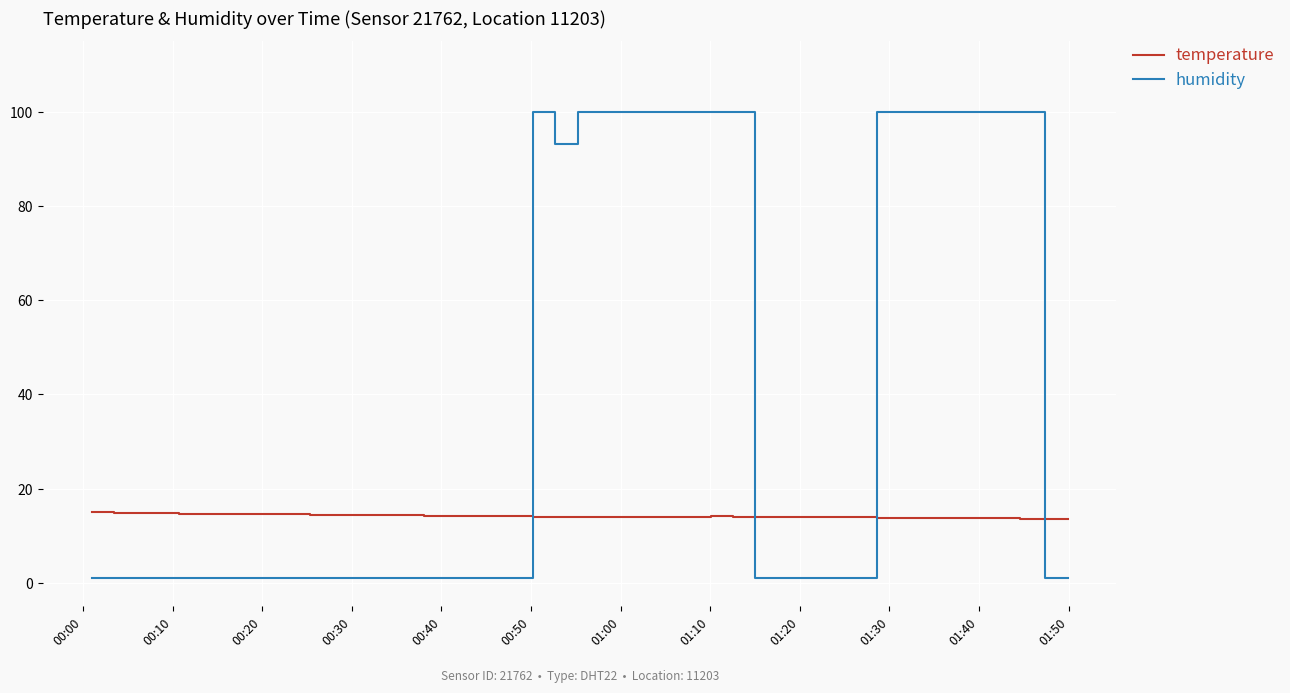

Which series has the largest range (max minus min)?

humidity